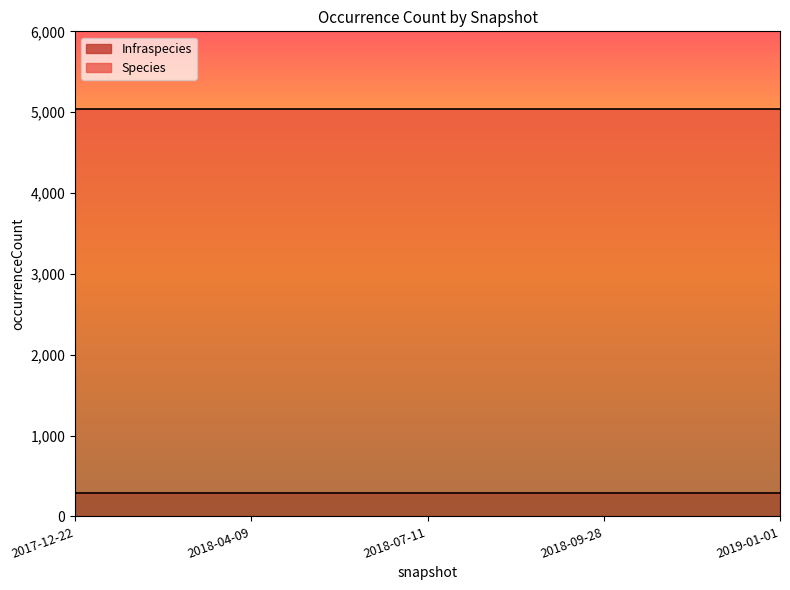

List the series in order of their peak value, lowest first.

Infraspecies, Species